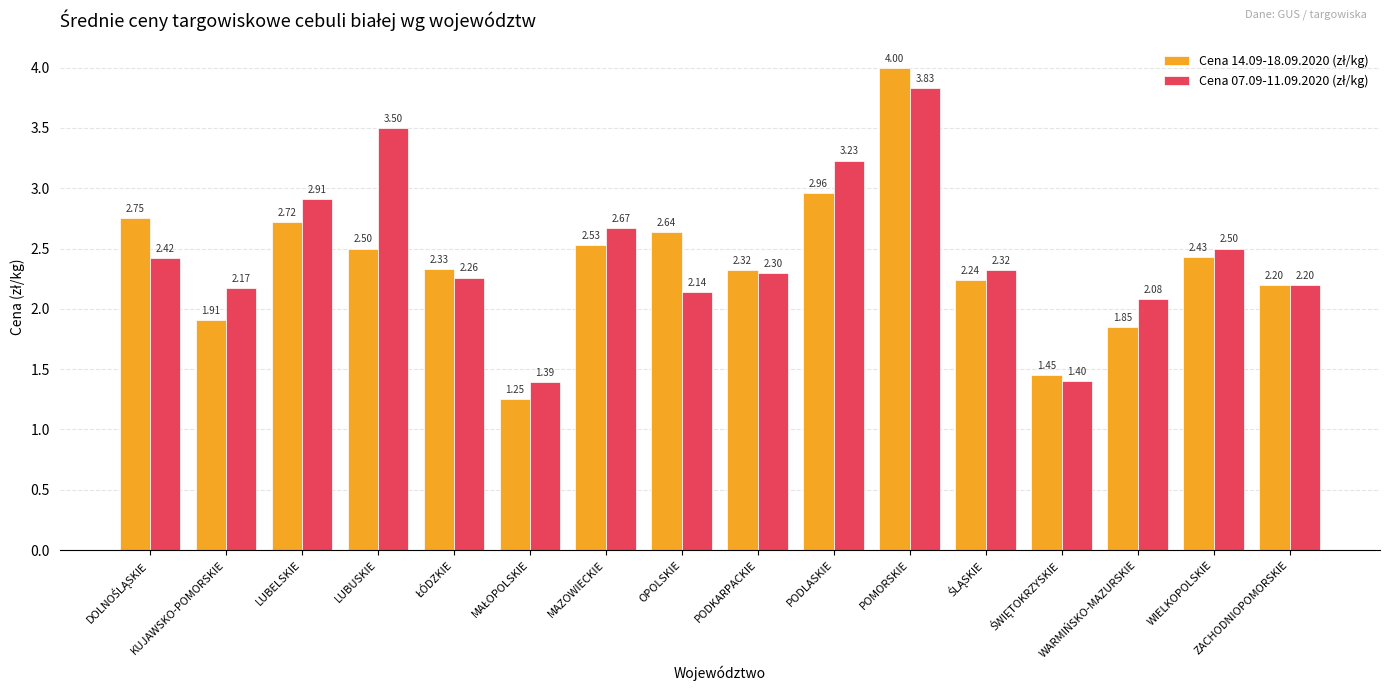

What is the spread (max minus min) of values at LUBUSKIE?

1.0